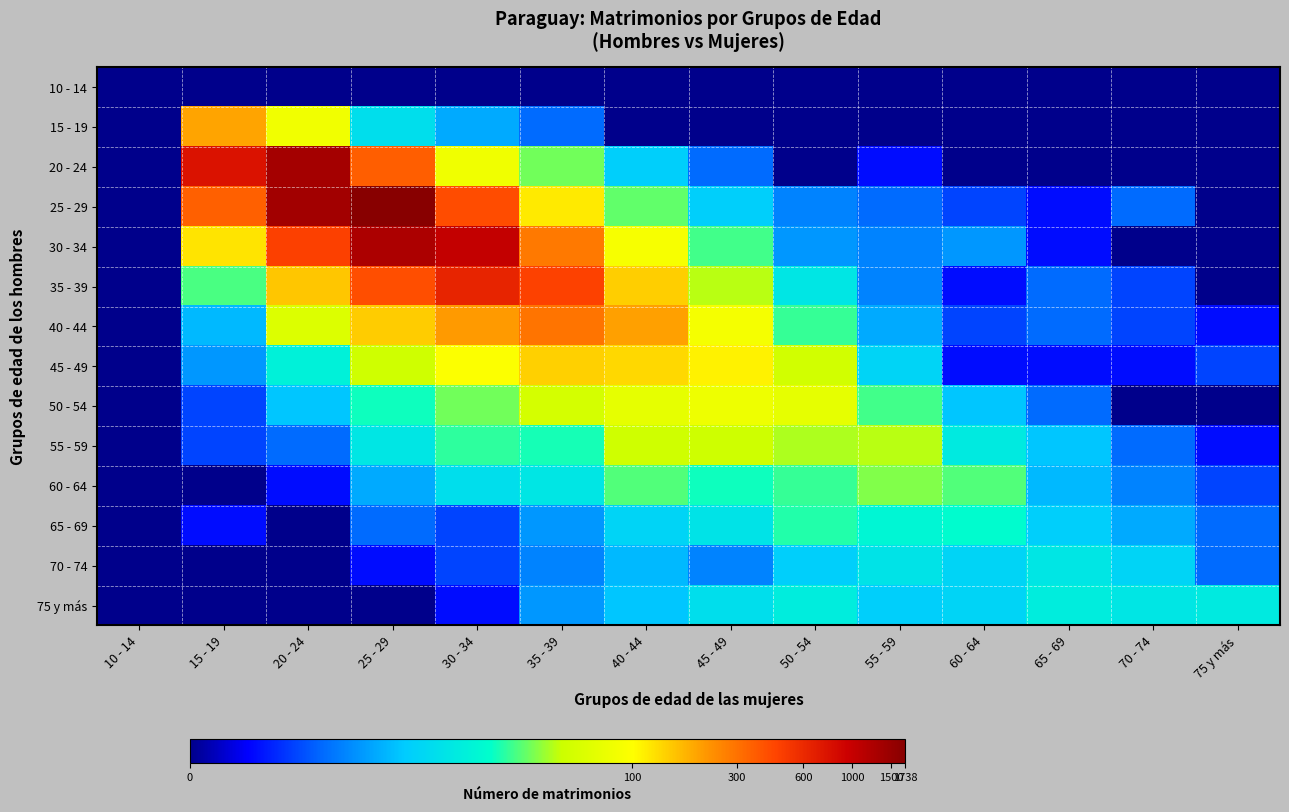

Reading left to right, what are all the values shown in this chart?

10 - 14: 10 - 14=0.0	15 - 19=0.0	20 - 24=0.0	25 - 29=0.0	30 - 34=0.0	35 - 39=0.0	40 - 44=0.0	45 - 49=0.0	50 - 54=0.0	55 - 59=0.0	60 - 64=0.0	65 - 69=0.0	70 - 74=0.0	75 y más=0.0
15 - 19: 10 - 14=0.0	15 - 19=5.3	20 - 24=4.4	25 - 29=2.6	30 - 34=1.9	35 - 39=1.4	40 - 44=0.0	45 - 49=0.0	50 - 54=0.0	55 - 59=0.0	60 - 64=0.0	65 - 69=0.0	70 - 74=0.0	75 y más=0.0
20 - 24: 10 - 14=0.0	15 - 19=6.6	20 - 24=7.2	25 - 29=5.9	30 - 34=4.4	35 - 39=3.6	40 - 44=2.3	45 - 49=1.4	50 - 54=0.0	55 - 59=0.7	60 - 64=0.0	65 - 69=0.0	70 - 74=0.0	75 y más=0.0
25 - 29: 10 - 14=0.0	15 - 19=5.9	20 - 24=7.2	25 - 29=7.5	30 - 34=6.0	35 - 39=4.8	40 - 44=3.5	45 - 49=2.3	50 - 54=1.6	55 - 59=1.4	60 - 64=1.1	65 - 69=0.7	70 - 74=1.4	75 y más=0.0
30 - 34: 10 - 14=0.0	15 - 19=4.8	20 - 24=6.2	25 - 29=7.1	30 - 34=6.9	35 - 39=5.6	40 - 44=4.5	45 - 49=3.4	50 - 54=1.8	55 - 59=1.6	60 - 64=1.8	65 - 69=0.7	70 - 74=0.0	75 y más=0.0
35 - 39: 10 - 14=0.0	15 - 19=3.4	20 - 24=5.0	25 - 29=6.0	30 - 34=6.5	35 - 39=6.1	40 - 44=5.0	45 - 49=3.8	50 - 54=2.7	55 - 59=1.6	60 - 64=0.7	65 - 69=1.4	70 - 74=1.1	75 y más=0.0
40 - 44: 10 - 14=0.0	15 - 19=2.1	20 - 24=4.1	25 - 29=5.0	30 - 34=5.4	35 - 39=5.7	40 - 44=5.3	45 - 49=4.5	50 - 54=3.3	55 - 59=1.9	60 - 64=1.1	65 - 69=1.4	70 - 74=1.1	75 y más=0.7
45 - 49: 10 - 14=0.0	15 - 19=1.8	20 - 24=2.9	25 - 29=3.9	30 - 34=4.6	35 - 39=5.0	40 - 44=4.9	45 - 49=4.7	50 - 54=4.0	55 - 59=2.4	60 - 64=0.7	65 - 69=0.7	70 - 74=0.7	75 y más=1.1
50 - 54: 10 - 14=0.0	15 - 19=1.1	20 - 24=2.2	25 - 29=3.2	30 - 34=3.6	35 - 39=4.0	40 - 44=4.3	45 - 49=4.4	50 - 54=4.3	55 - 59=3.4	60 - 64=2.2	65 - 69=1.4	70 - 74=0.0	75 y más=0.0
55 - 59: 10 - 14=0.0	15 - 19=1.1	20 - 24=1.4	25 - 29=2.7	30 - 34=3.3	35 - 39=3.2	40 - 44=3.9	45 - 49=3.9	50 - 54=3.8	55 - 59=3.8	60 - 64=2.8	65 - 69=2.2	70 - 74=1.4	75 y más=0.7
60 - 64: 10 - 14=0.0	15 - 19=0.0	20 - 24=0.7	25 - 29=1.9	30 - 34=2.6	35 - 39=2.7	40 - 44=3.4	45 - 49=3.2	50 - 54=3.3	55 - 59=3.6	60 - 64=3.4	65 - 69=2.1	70 - 74=1.6	75 y más=1.1
65 - 69: 10 - 14=0.0	15 - 19=0.7	20 - 24=0.0	25 - 29=1.4	30 - 34=1.1	35 - 39=1.8	40 - 44=2.4	45 - 49=2.6	50 - 54=3.3	55 - 59=3.0	60 - 64=3.1	65 - 69=2.3	70 - 74=1.9	75 y más=1.4
70 - 74: 10 - 14=0.0	15 - 19=0.0	20 - 24=0.0	25 - 29=0.7	30 - 34=1.1	35 - 39=1.6	40 - 44=2.1	45 - 49=1.6	50 - 54=2.3	55 - 59=2.6	60 - 64=2.4	65 - 69=2.7	70 - 74=2.4	75 y más=1.4
75 y más: 10 - 14=0.0	15 - 19=0.0	20 - 24=0.0	25 - 29=0.0	30 - 34=0.7	35 - 39=1.8	40 - 44=2.2	45 - 49=2.6	50 - 54=2.8	55 - 59=2.3	60 - 64=2.4	65 - 69=2.8	70 - 74=2.7	75 y más=2.8